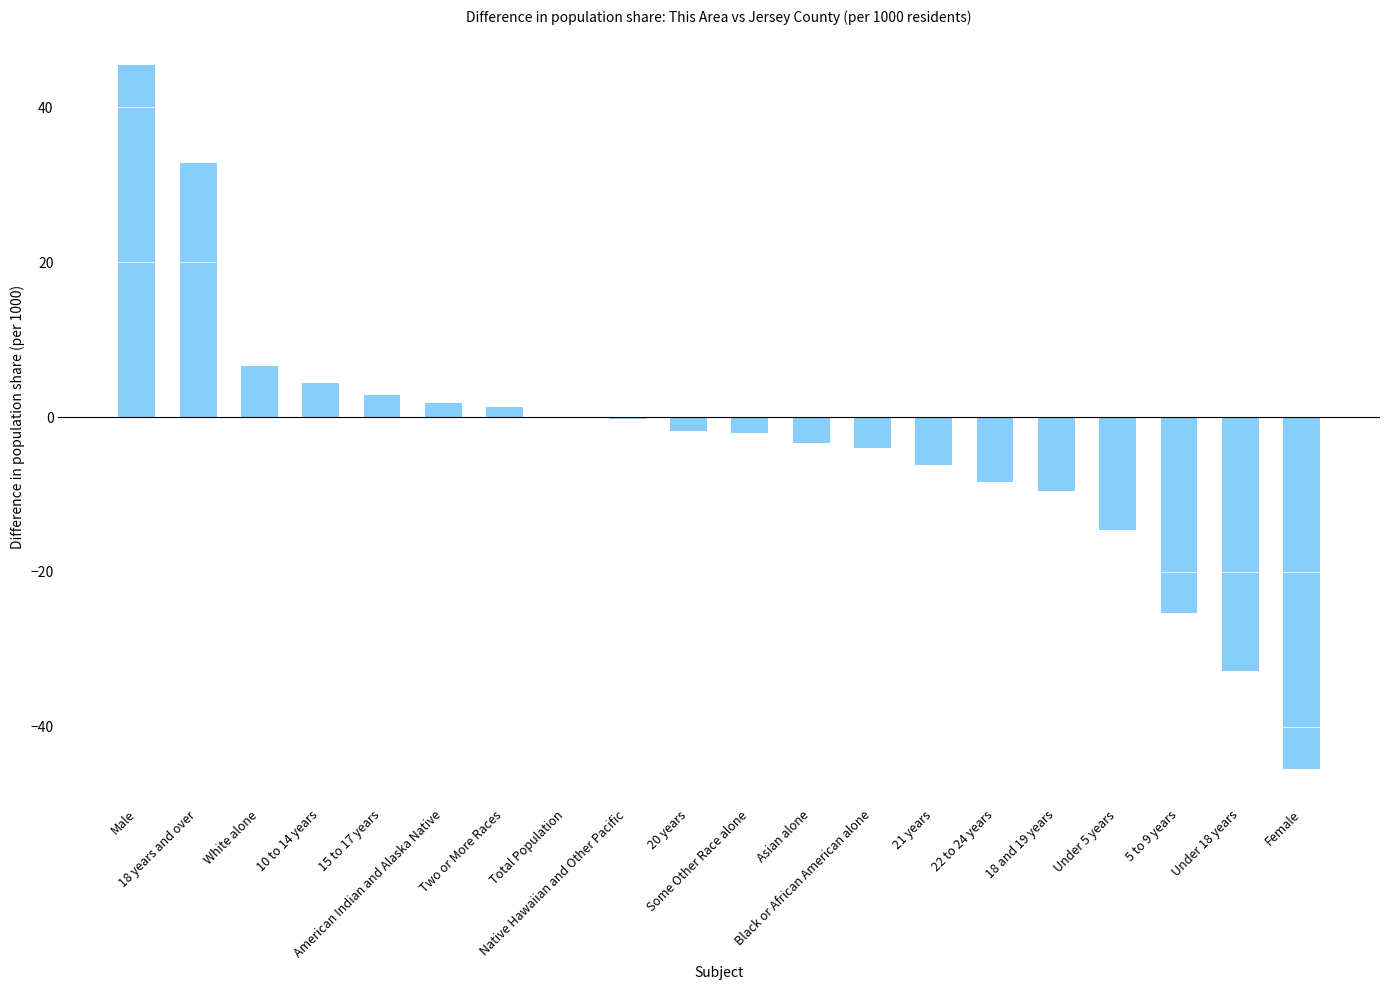

What is the sum of all values?

-58.7